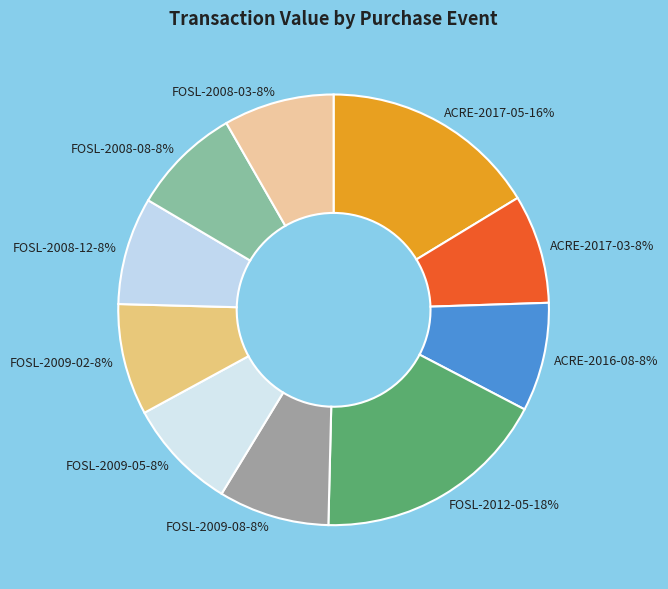

Is there a majority slice in this chart?

No